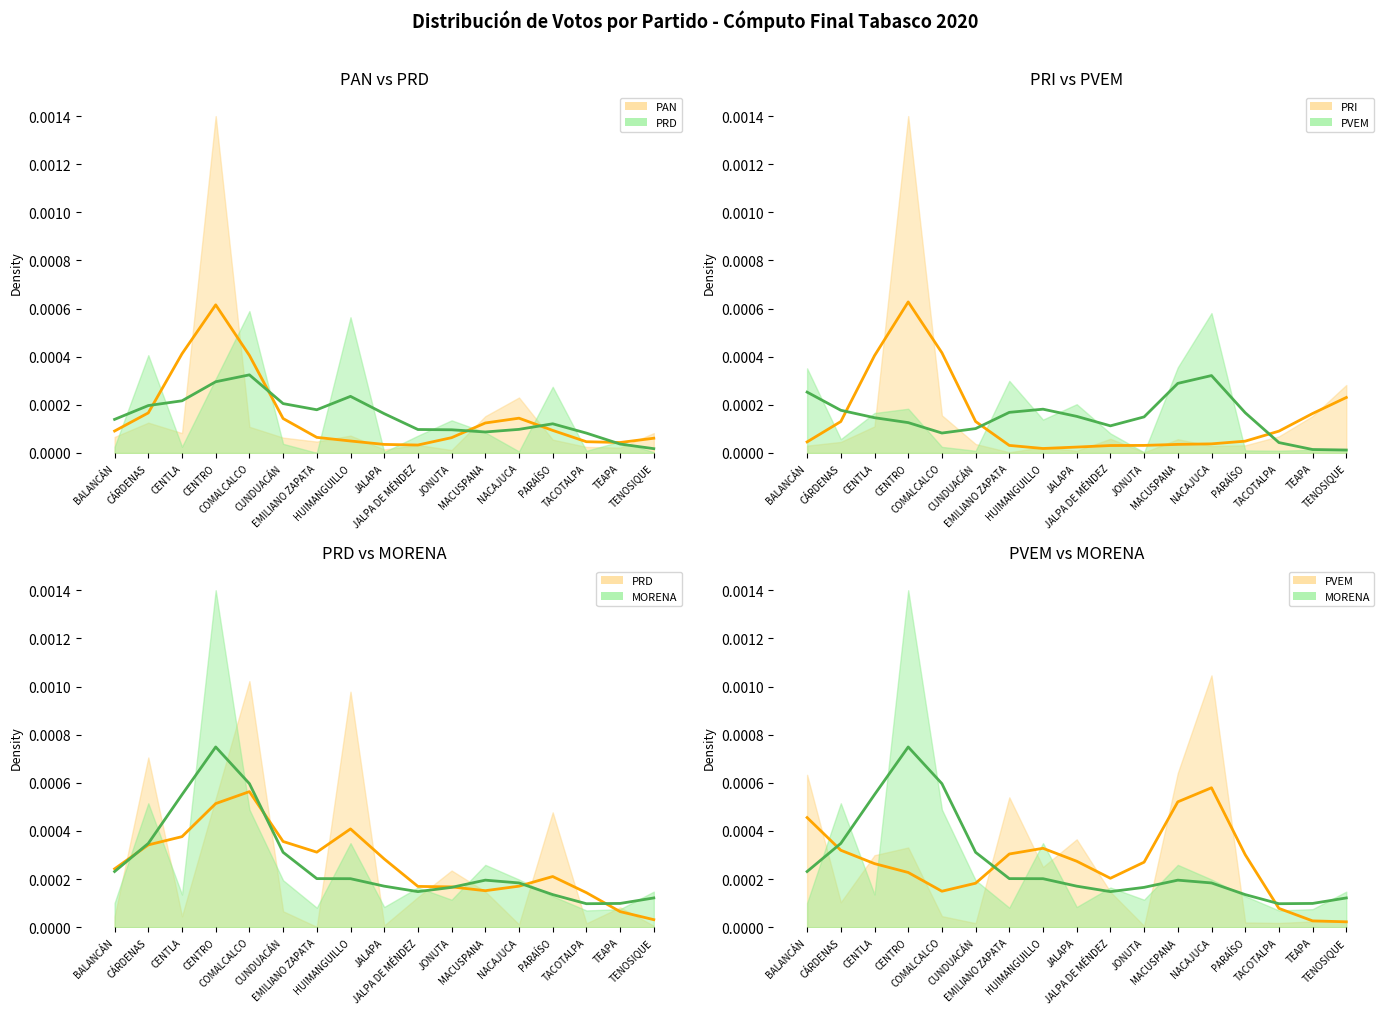

What position from the left is TEAPA?

16